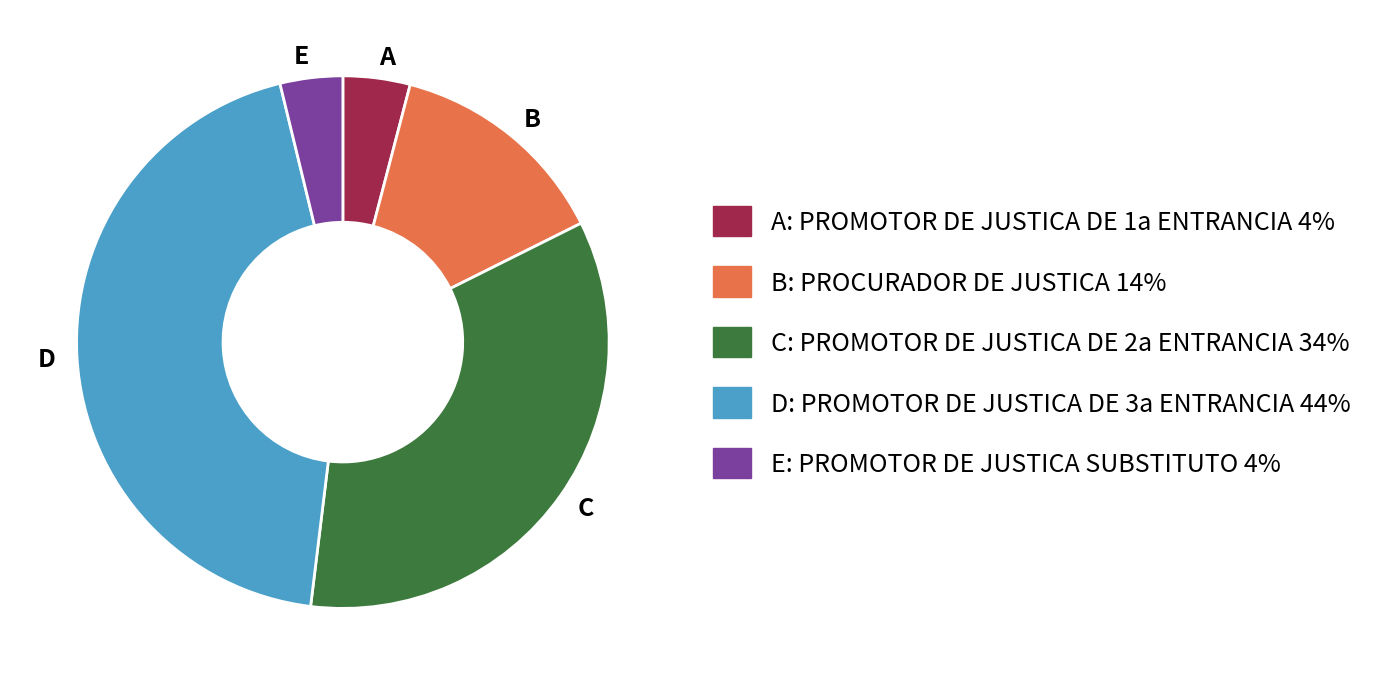

True or false: B: PROCURADOR DE JUSTICA 14% accounts for 24% of the total.

False